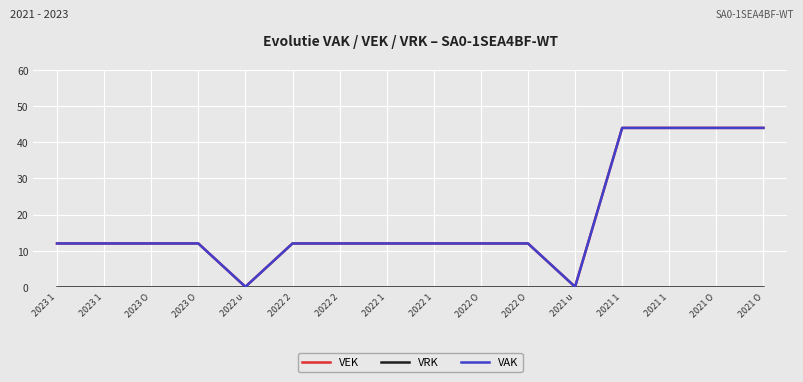

Does the chart have visible grid lines?

Yes